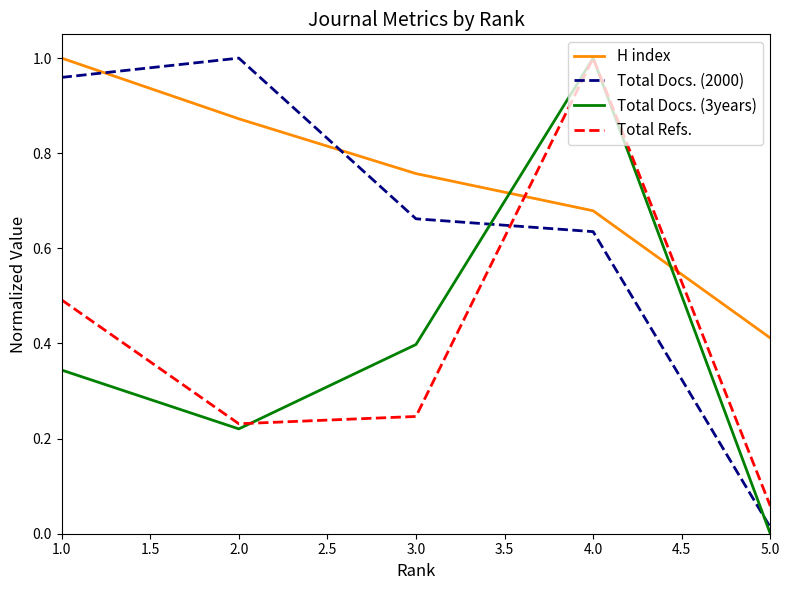

Rank the categories by Total Docs. (2000) value from highest to lowest.

2.0, 1.0, 3.0, 4.0, 5.0